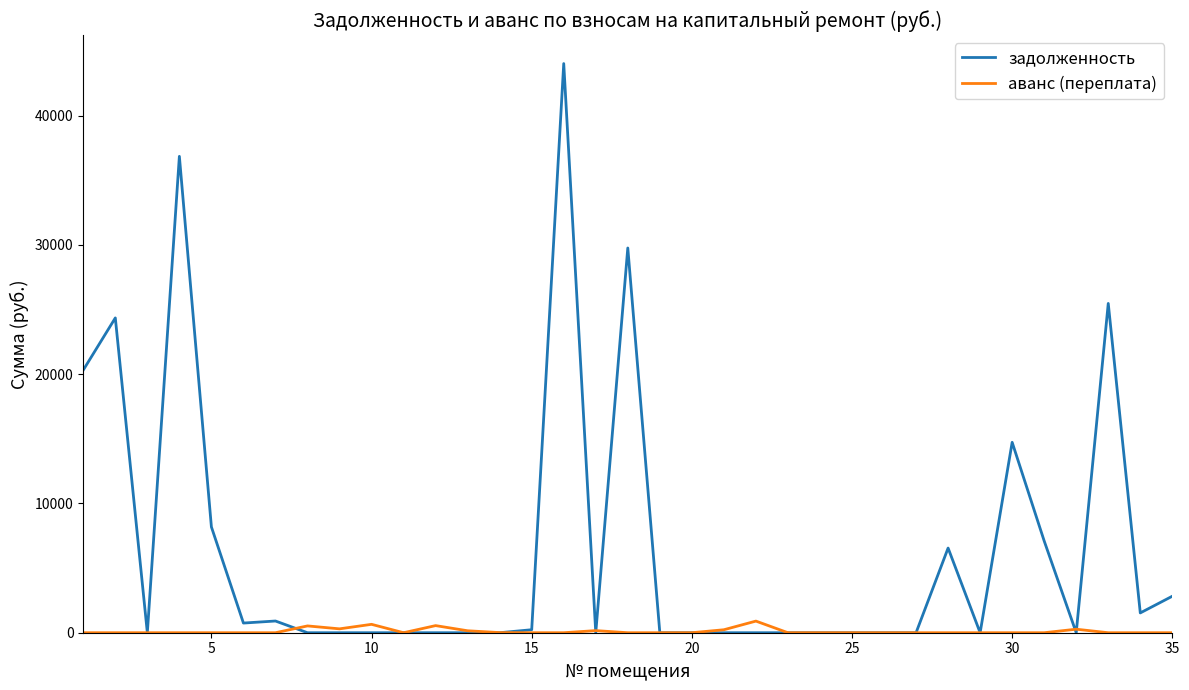

Rank the series by their average value, from lowest to highest.

аванс (переплата), задолженность